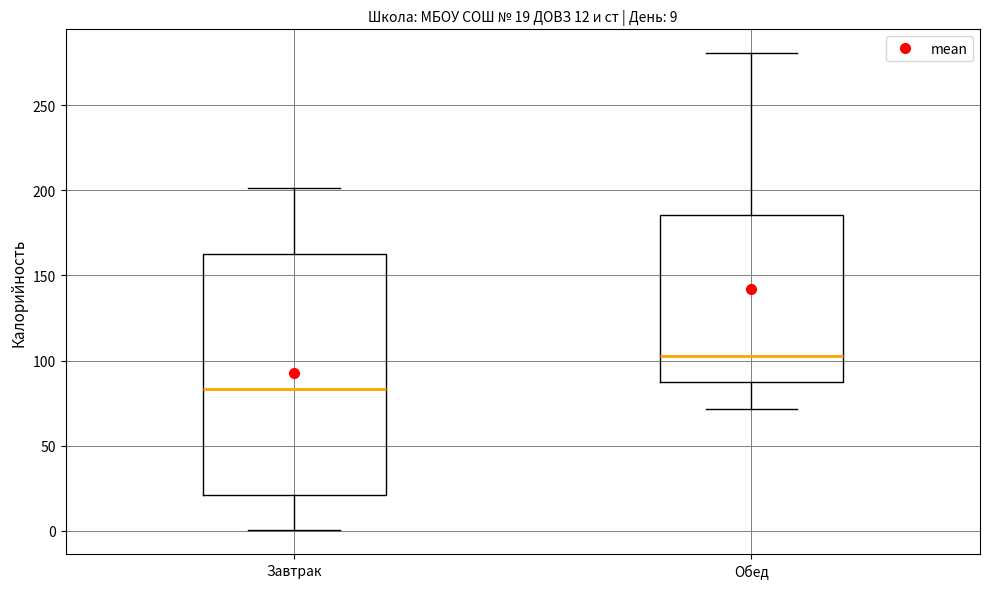

Comparing the boxes themselves (not the whiskers), which one is the tallest?

Завтрак